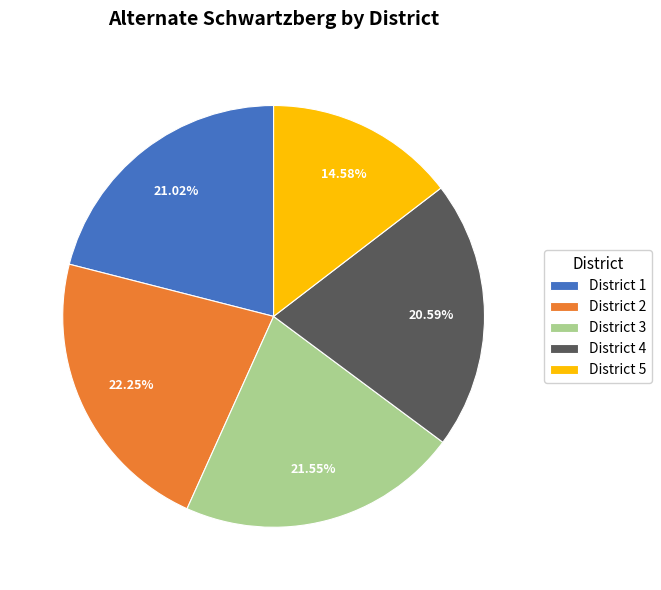

What percentage is the District 3 slice, to the nearest percent?

22%